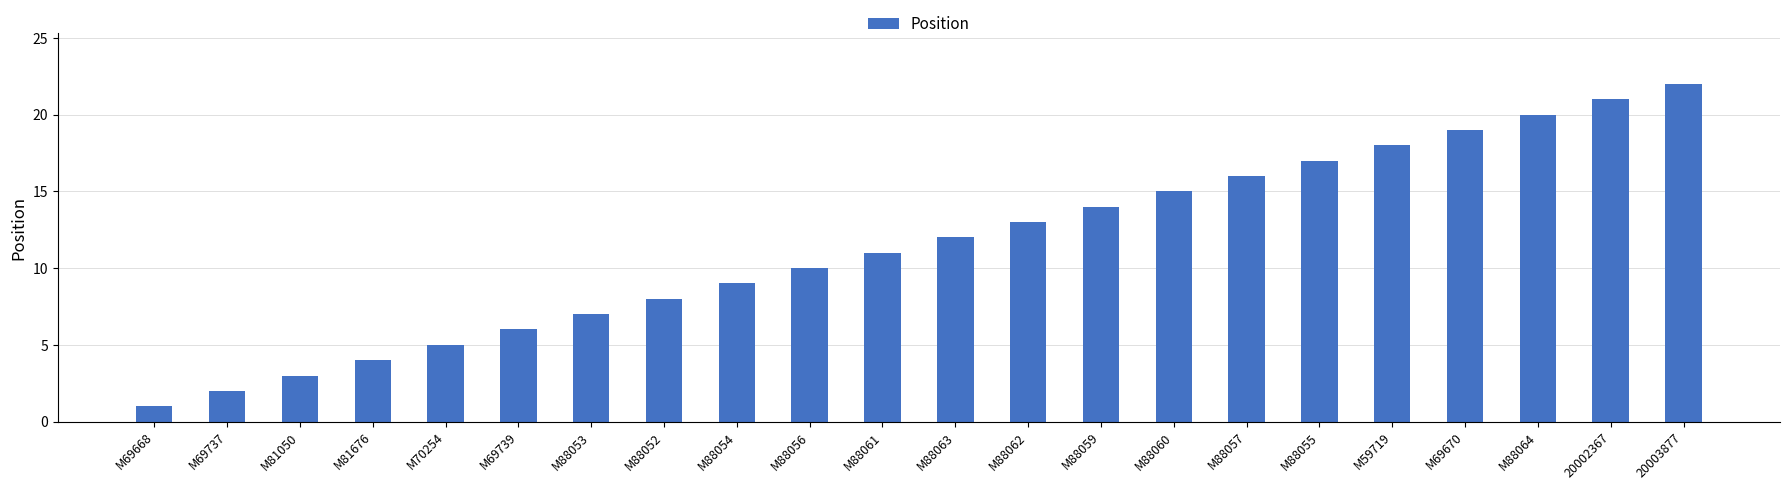

Which has a higher value, M88059 or M88056?

M88059